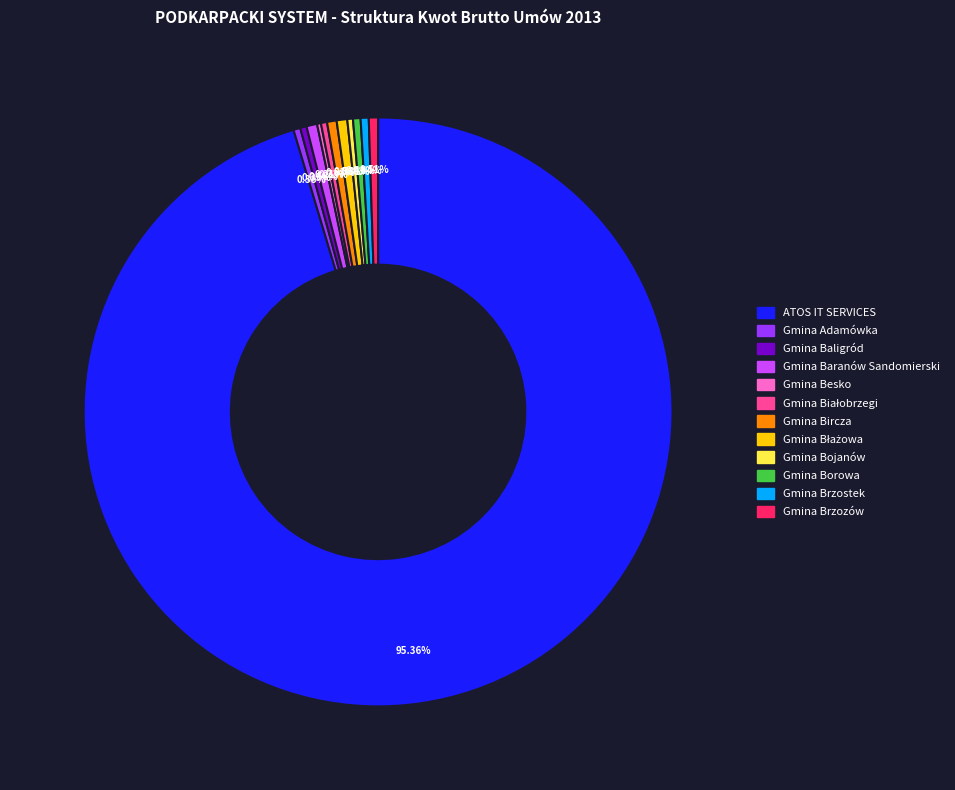

What is the largest slice in the pie chart?

ATOS IT SERVICES